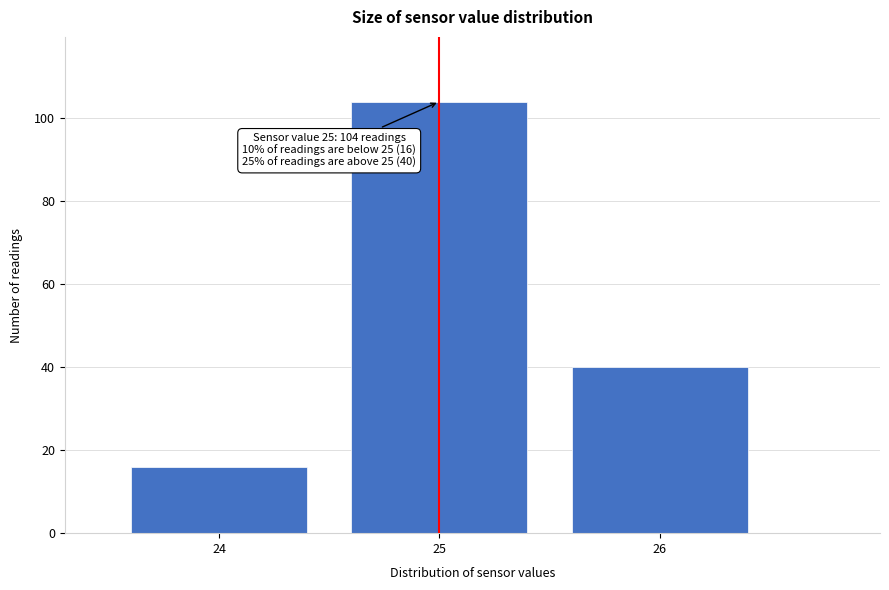

Over which range of the x-axis is the bar tallest?

24.5 to 25.5